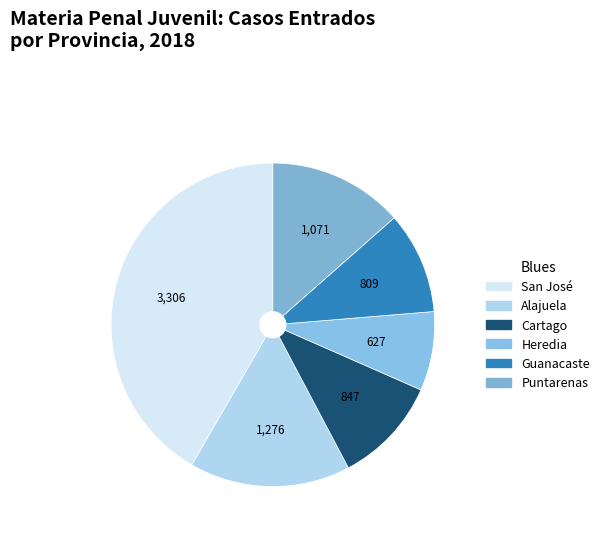

Is there a majority slice in this chart?

No